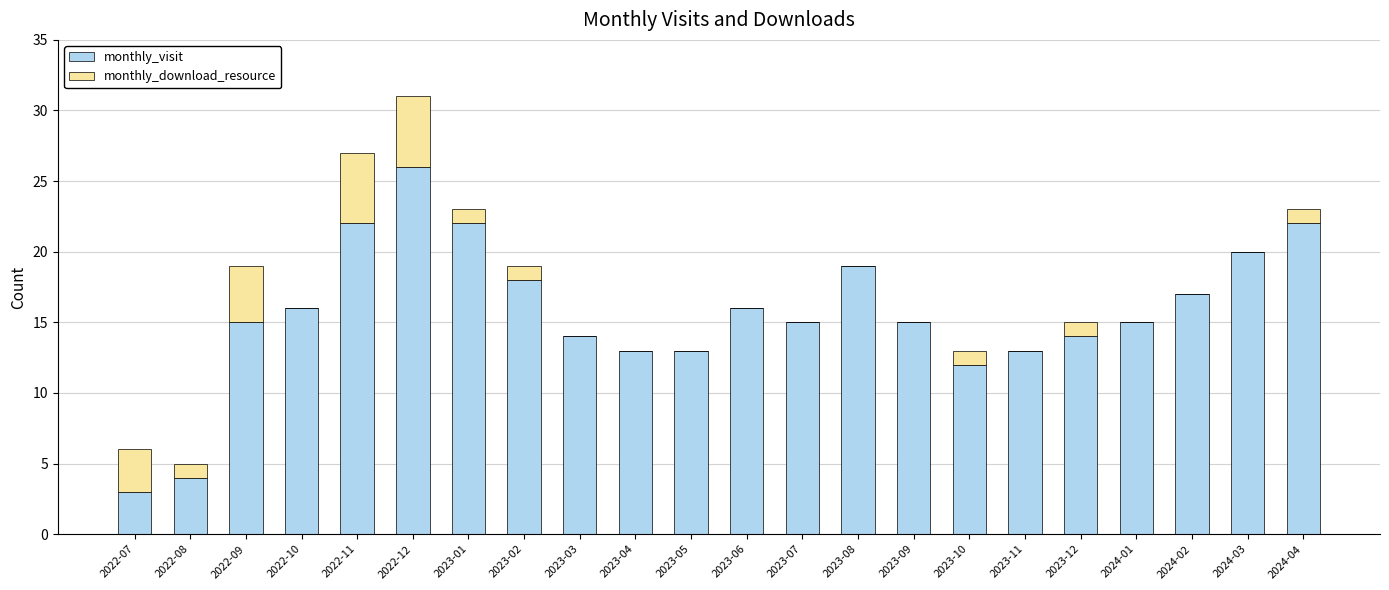

Does the chart contain stacked bars?

Yes